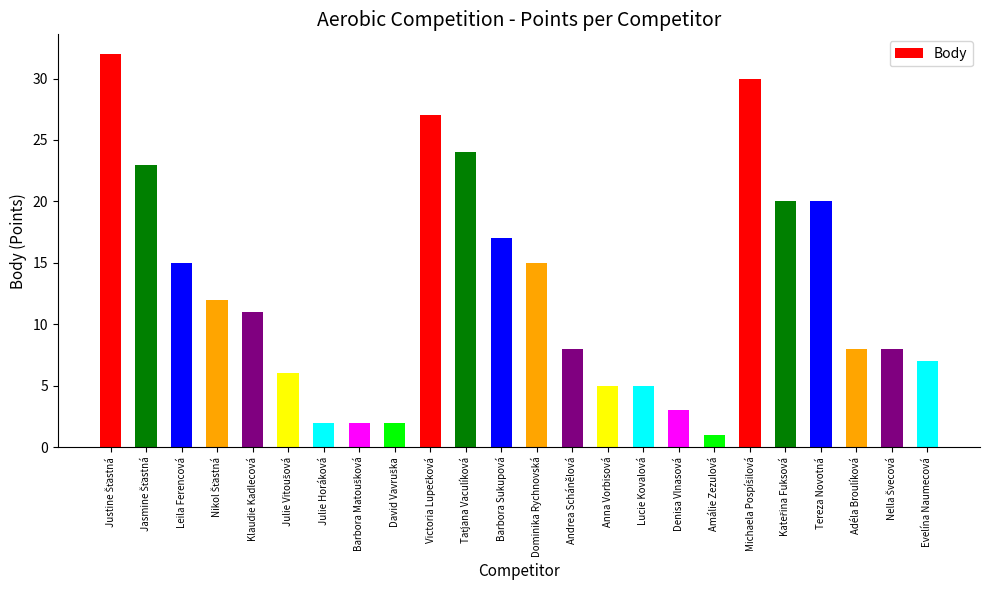

What value does the data have at Barbora Sukupová?

17